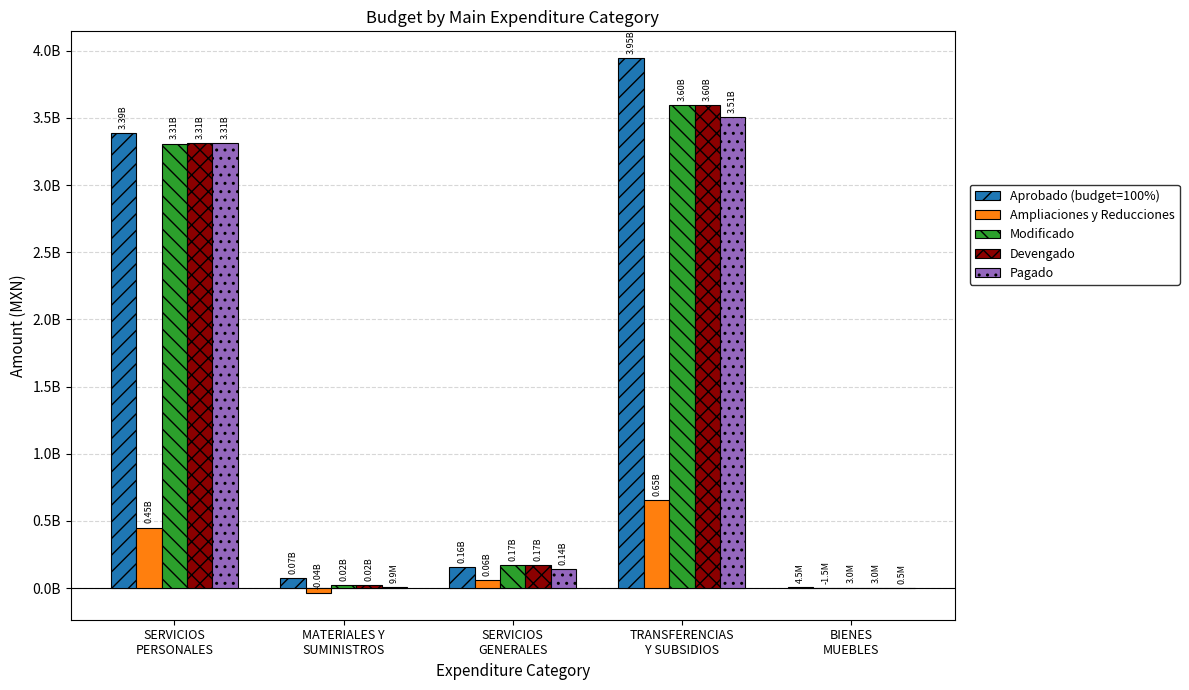

What are all the series names shown in the legend?

Aprobado (budget=100%), Ampliaciones y Reducciones, Modificado, Devengado, Pagado